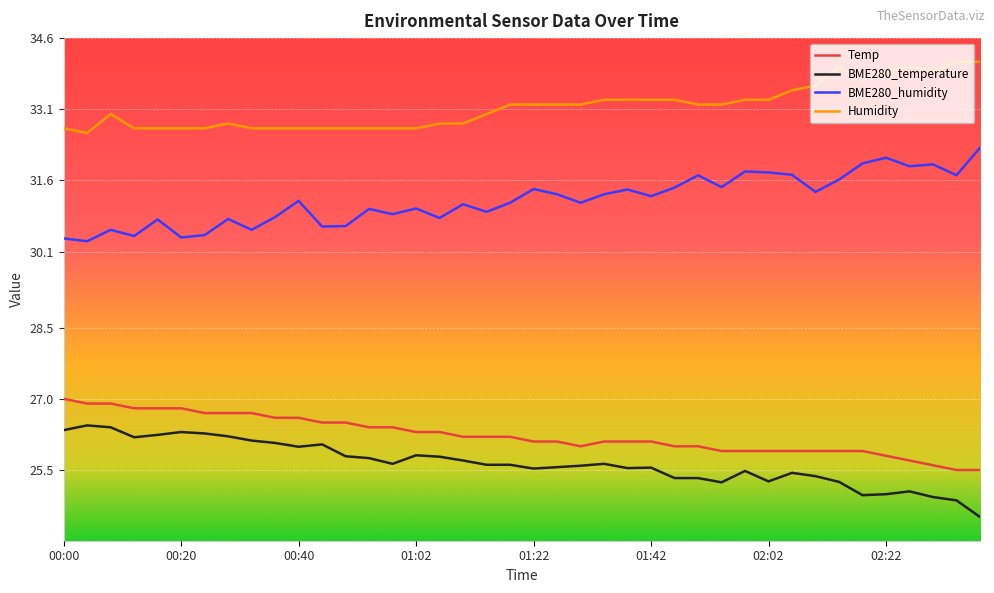

True or false: BME280_temperature and Humidity intersect in this chart.

False